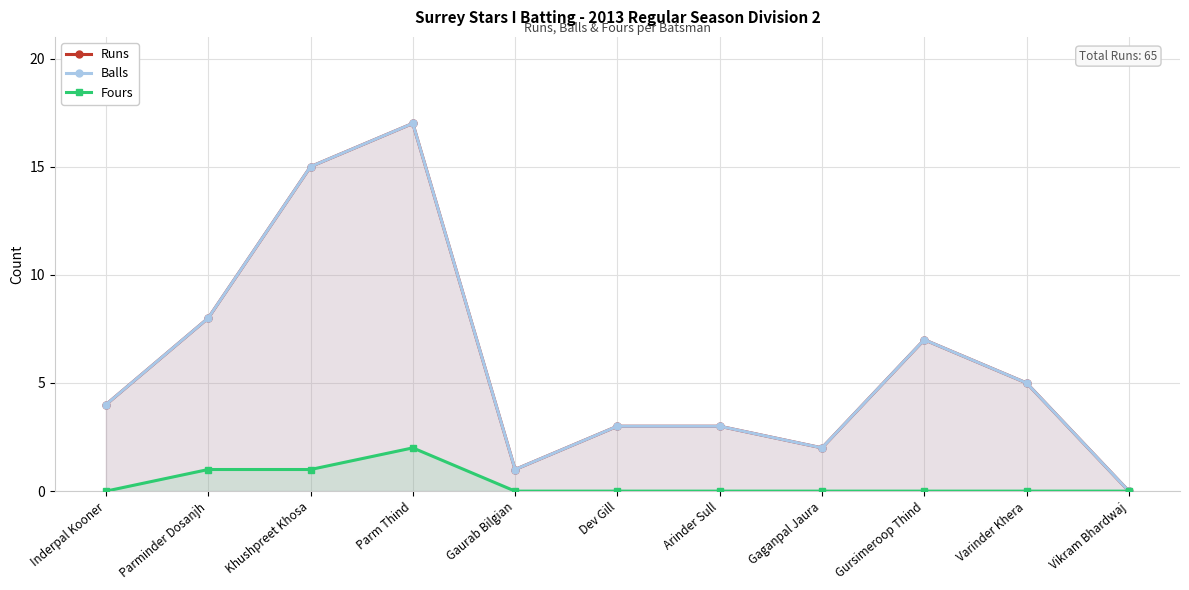

What is the label of the 6th point from the left?

Dev Gill